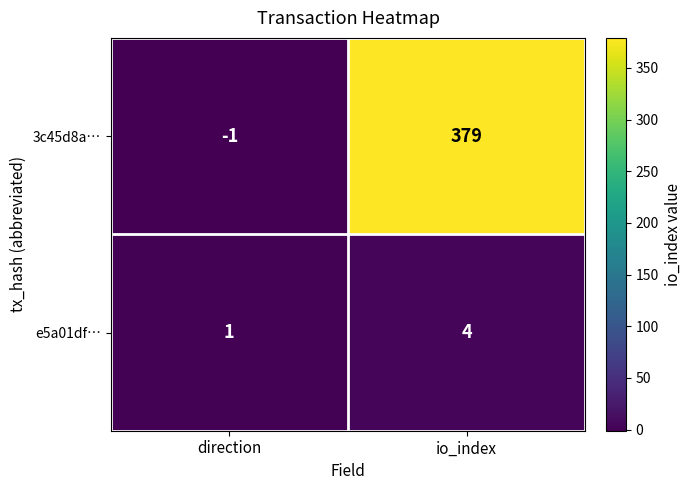

Which label corresponds to the smallest value in the chart?

direction